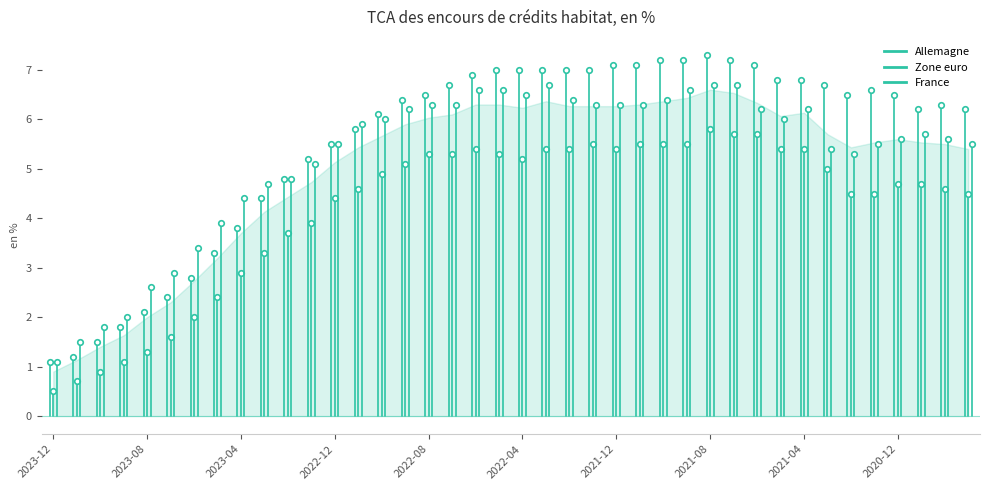

At which label does Allemagne reach its peak?

2021-08